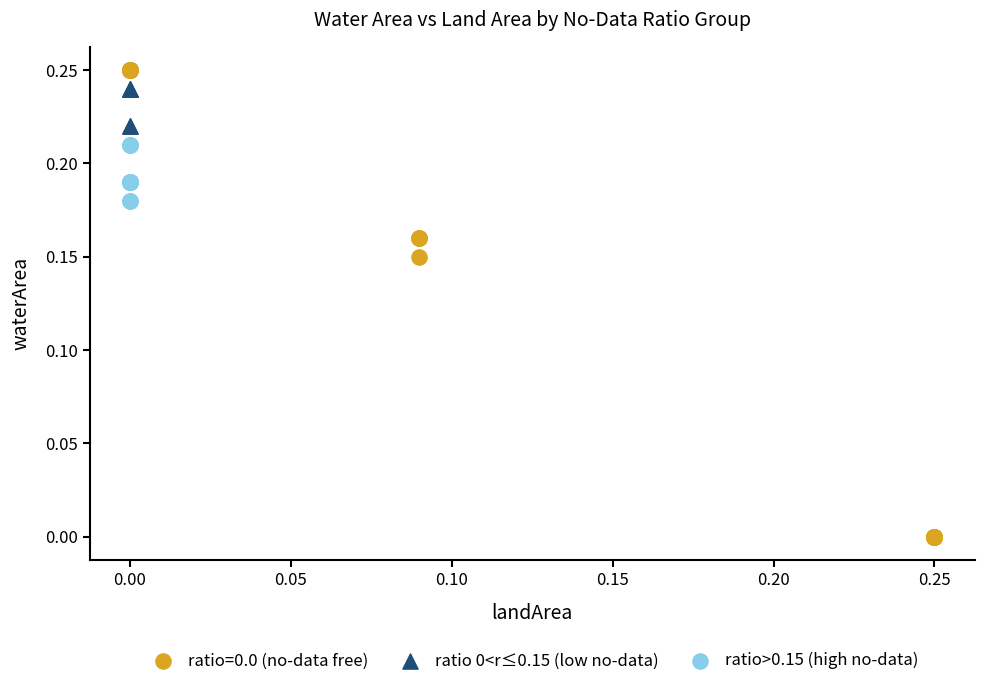

Which series has the largest Y range (max minus min)?

ratio=0.0 (no-data free)